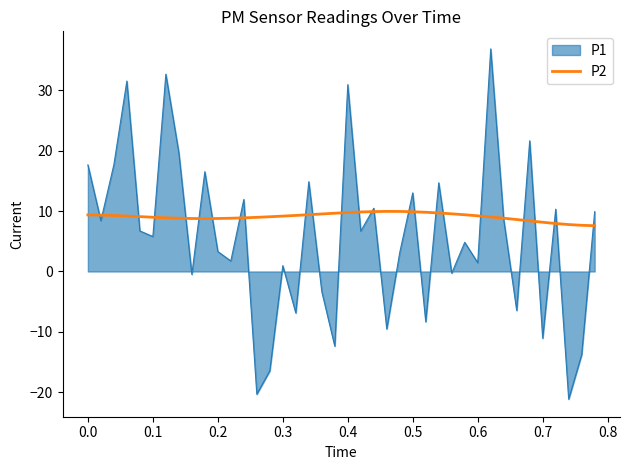

Which series has the largest range (max minus min)?

P1